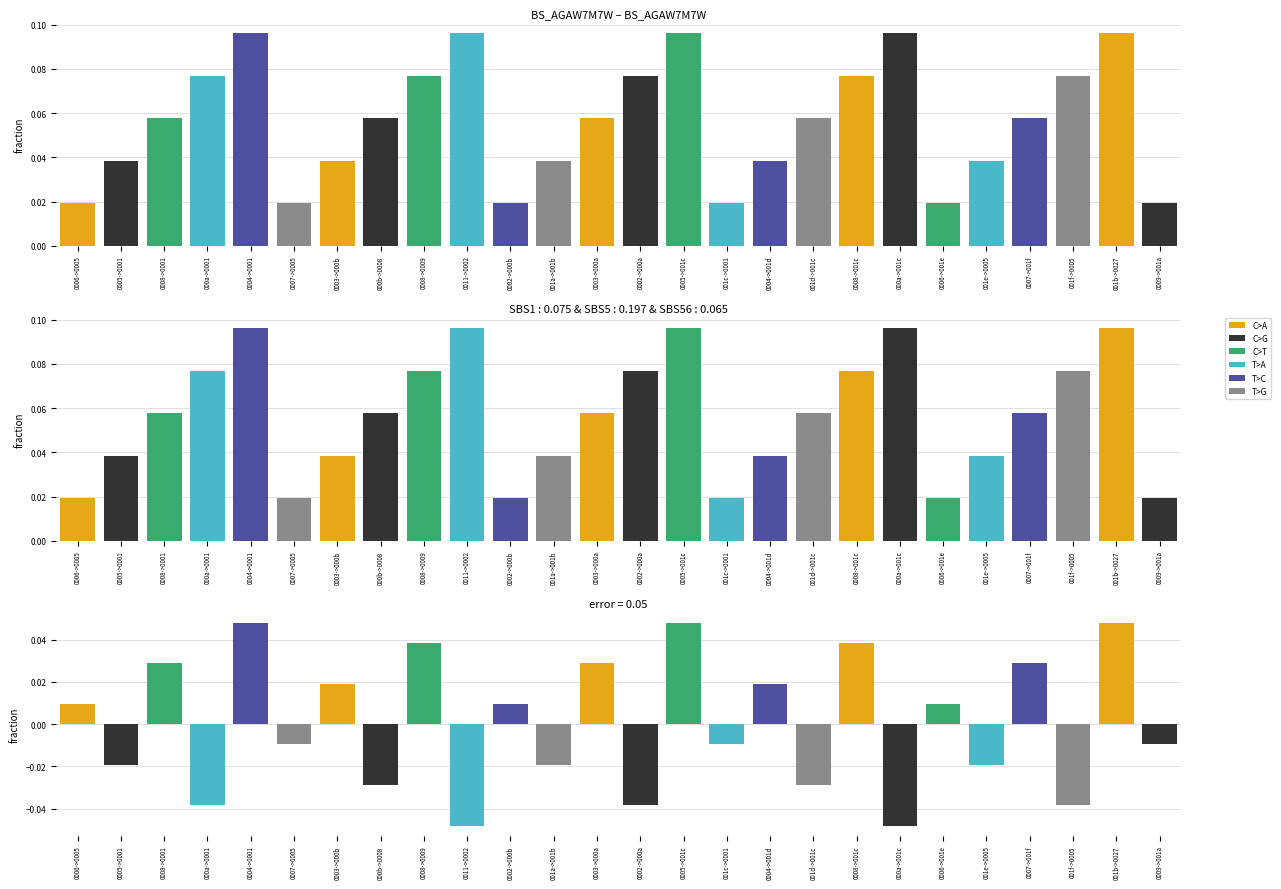

At how many categories does at least one series exceed 0?

13